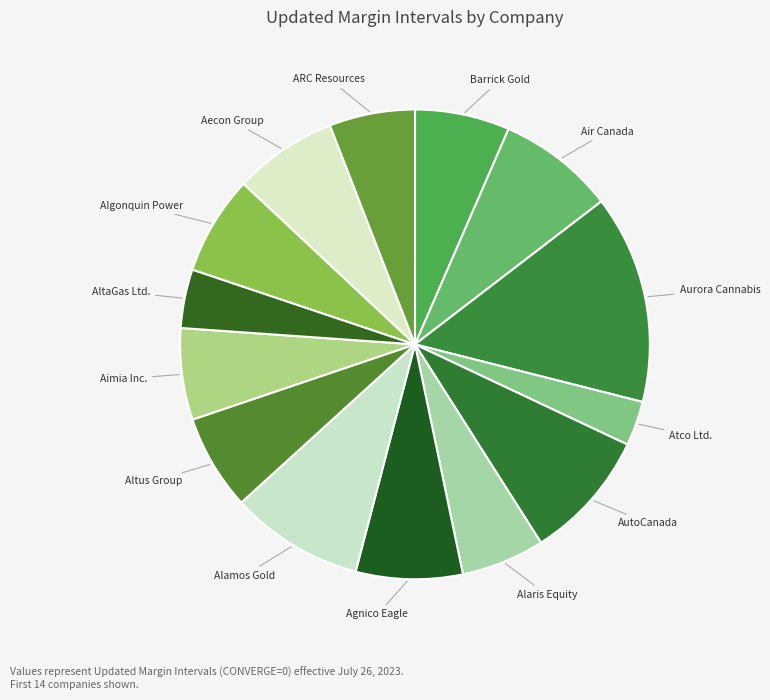

True or false: Air Canada accounts for 8% of the total.

True